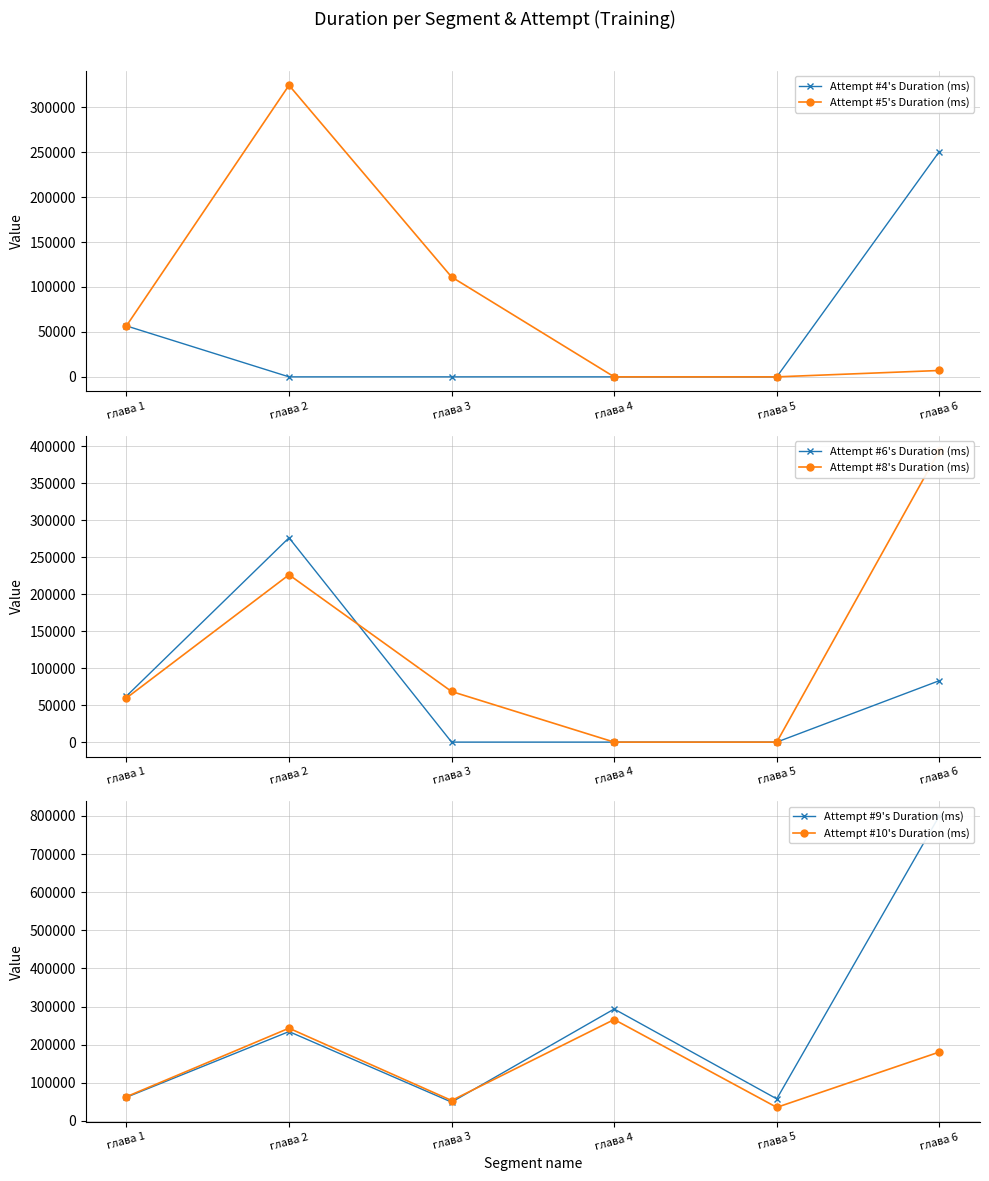

True or false: Attempt #8's Duration (ms) has more than 1 points higher than both neighbors.

False